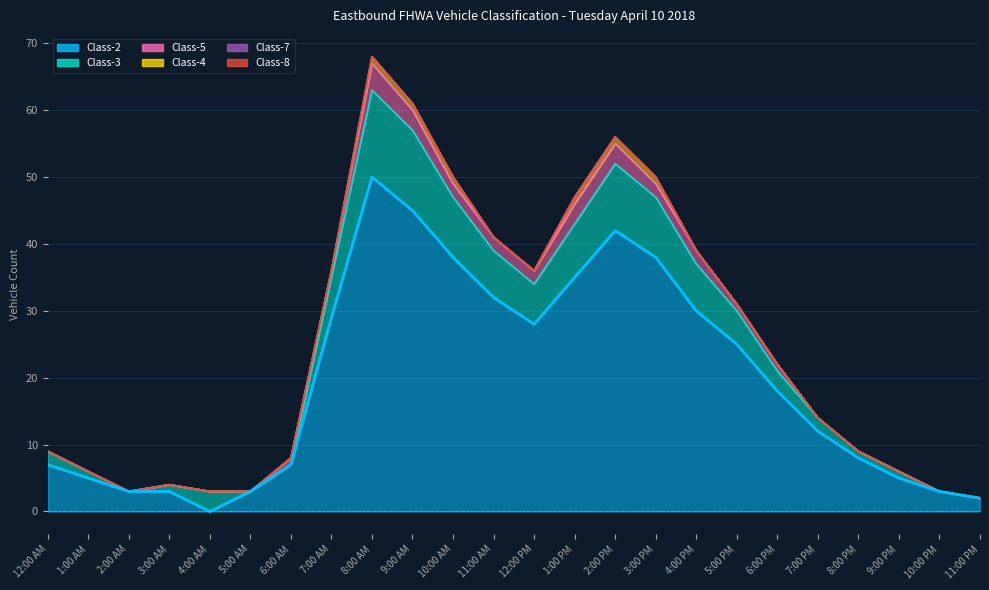

In Class-2, how many points are higher than both neighbors (excluding endpoints)?

2